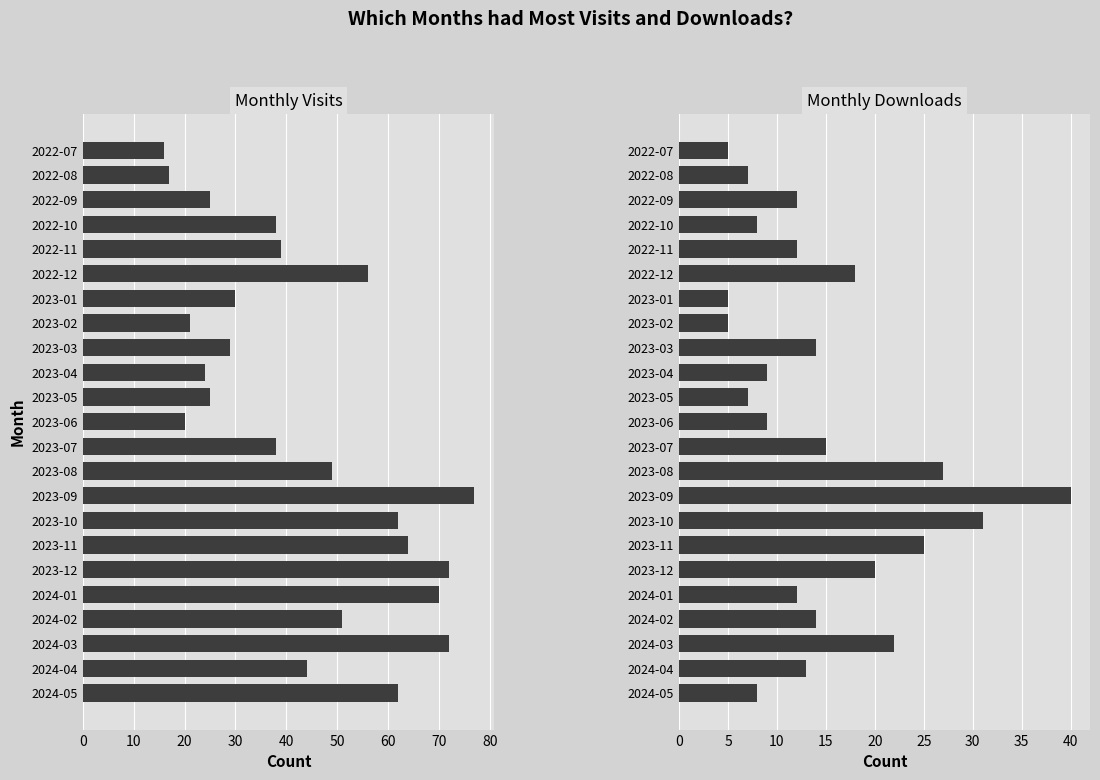

At 2024-04, list the series in order from largest to smallest.

monthly_visit, monthly_download_resource